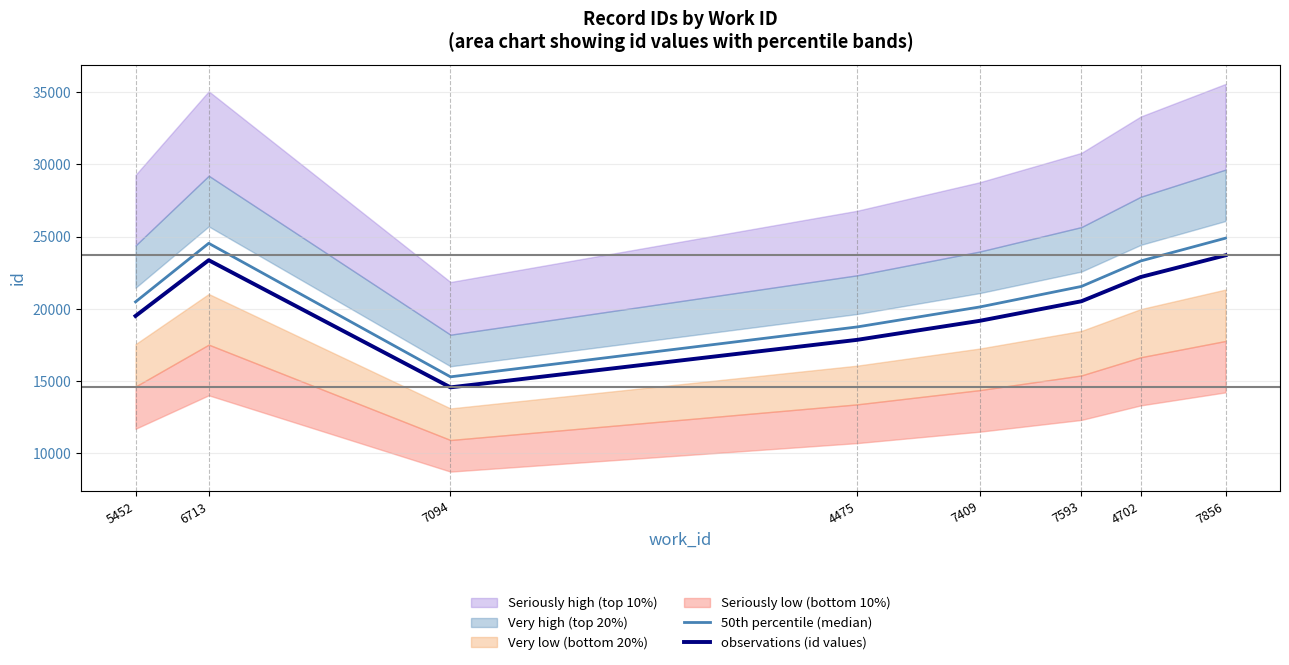

How many data points in 50th percentile (median) are less than 21556?

4